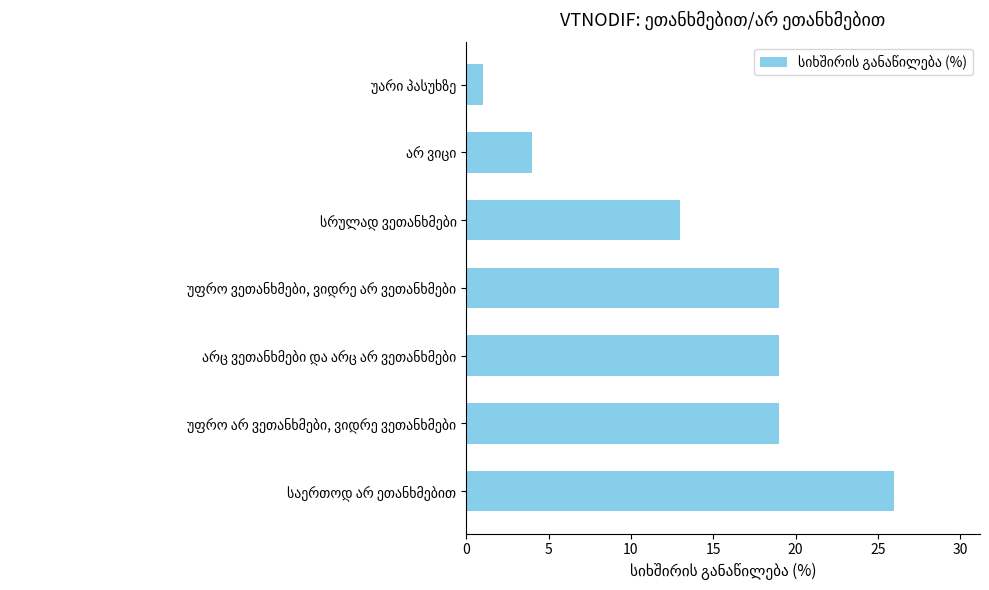

What is the maximum value shown in the chart?

26